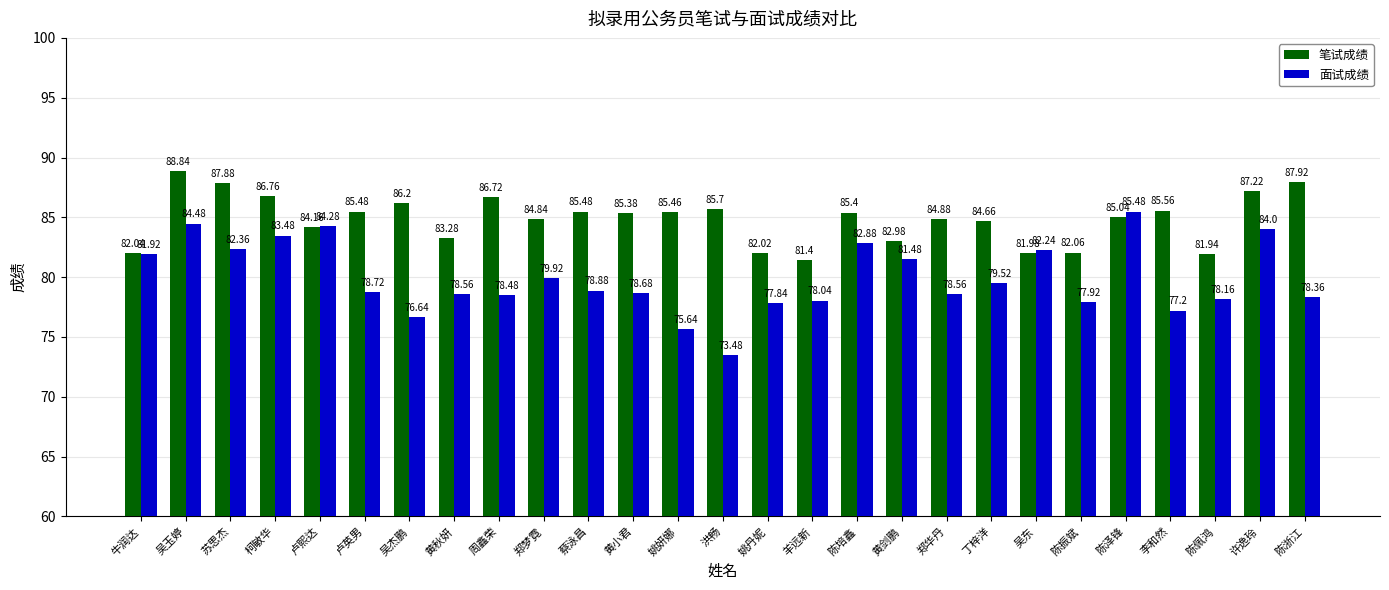

How many bars are there in each group?

2